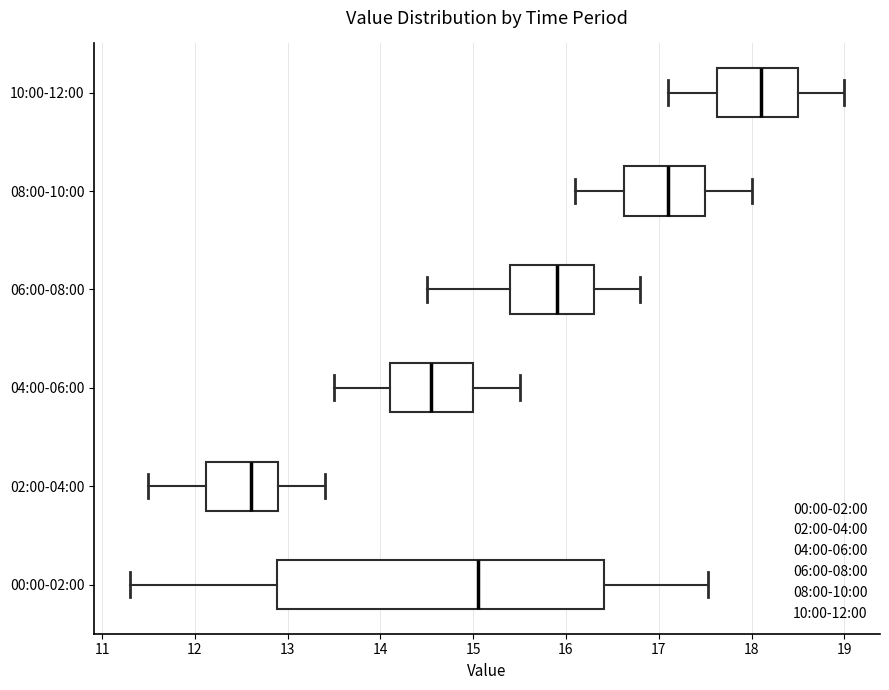

Where does the right whisker of the box for 02:00-04:00 end on the x-axis? The values are not printed on the chart, so give them approximately, as read against the axis.

13.4